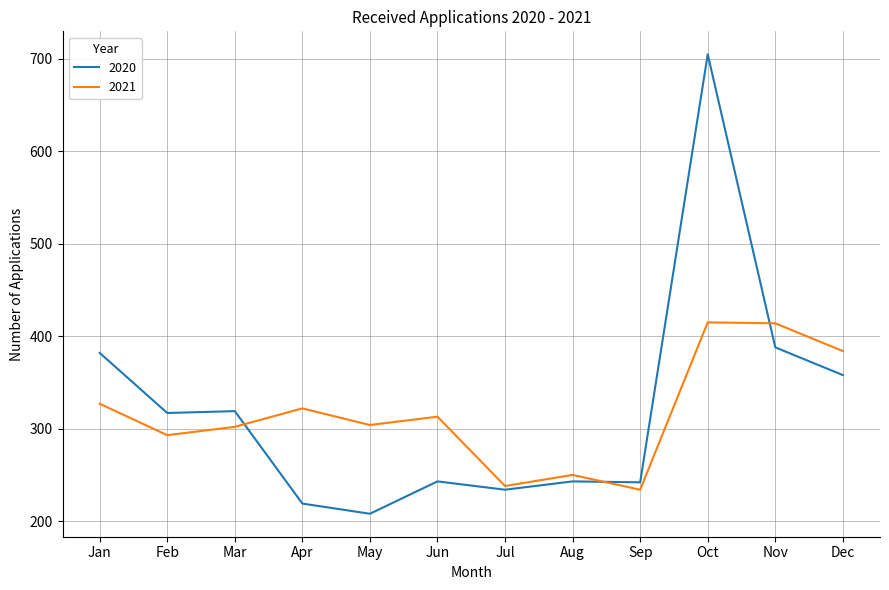

What are all the series names shown in the legend?

2020, 2021